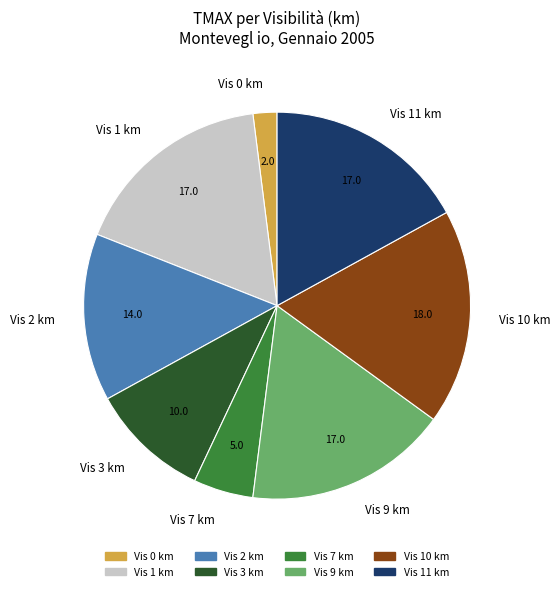

True or false: Vis 7 km accounts for 18% of the total.

False